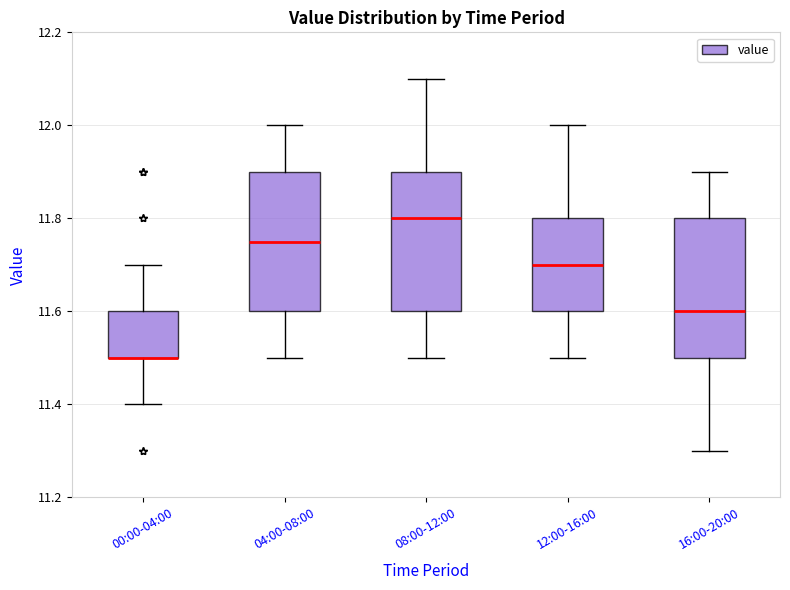

Where does the upper whisker of the box for 12:00-16:00 end on the y-axis? The values are not printed on the chart, so give them approximately, as read against the axis.

12.00